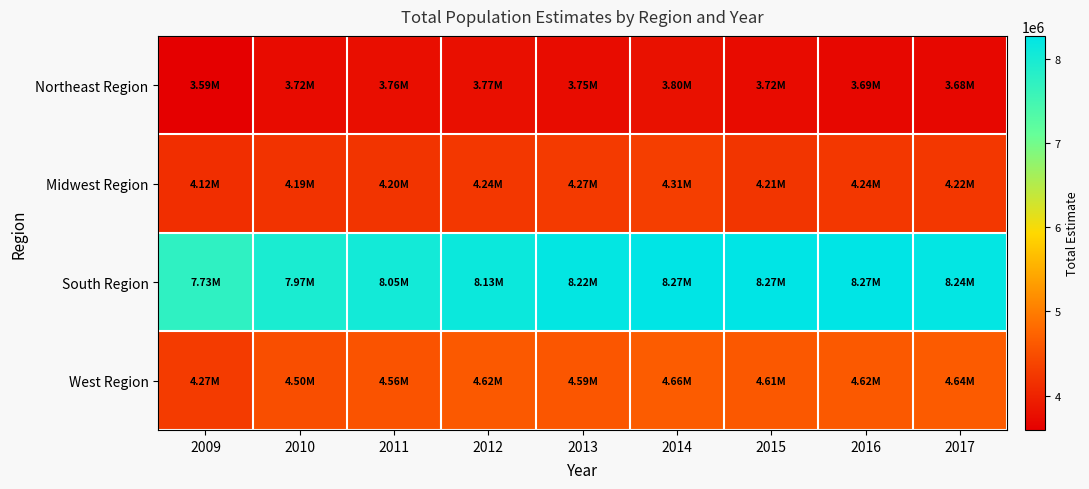

Which series changed the most between 2010 and 2017?

South Region